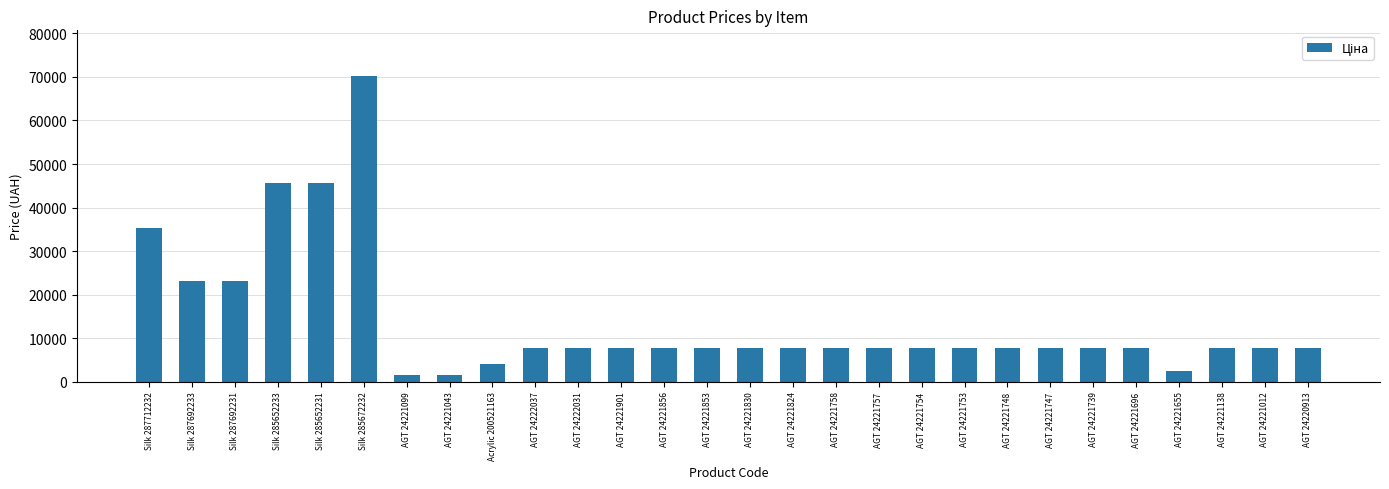

True or false: the data shows 7688.0 at AGT 24221138.

True